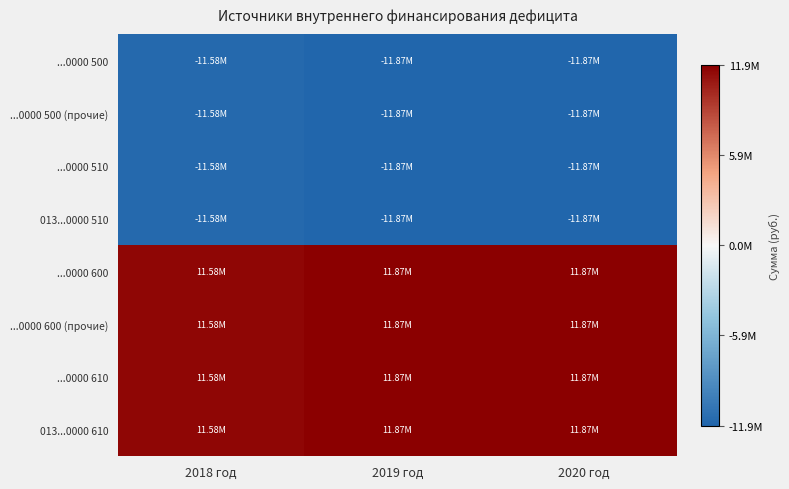

At which category is the sum across all series the highest?

2018 год